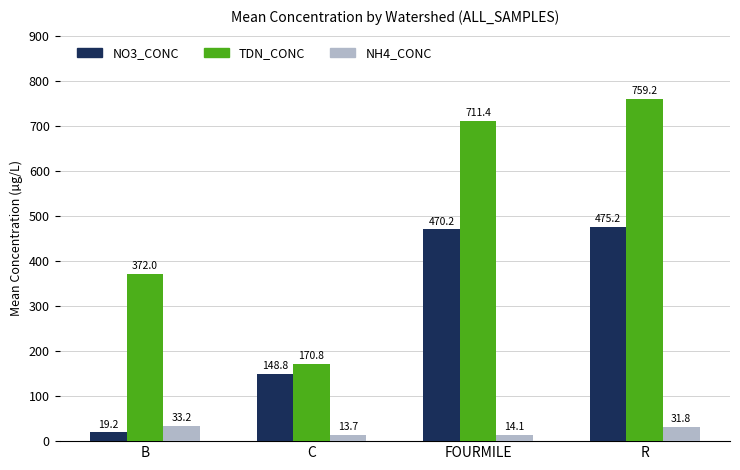

Rank the series at C from lowest to highest value.

NH4_CONC, NO3_CONC, TDN_CONC